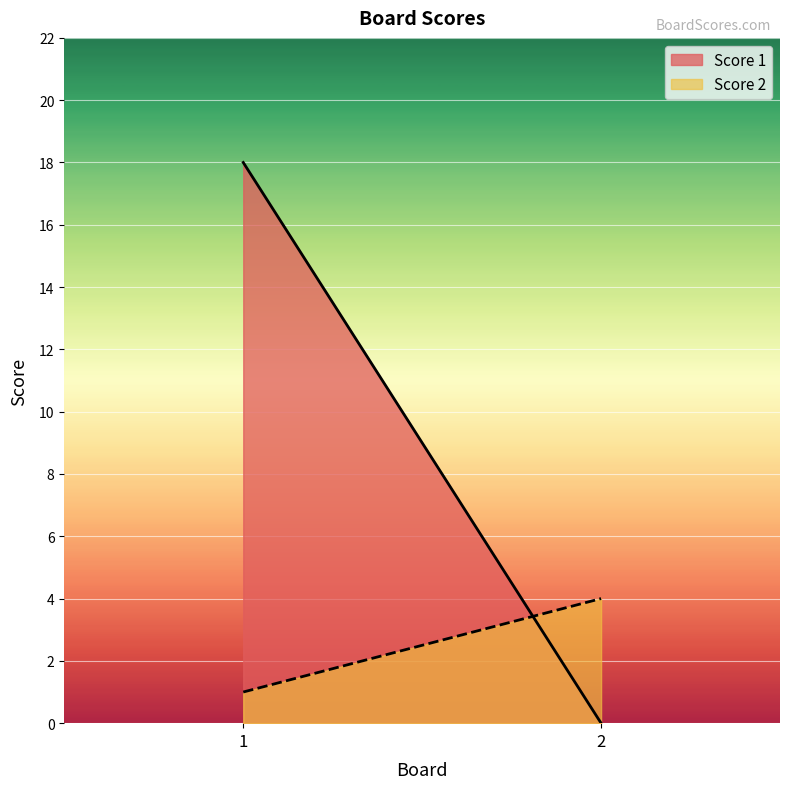

What is the difference between the Score 2 values at 2 and 1?

3